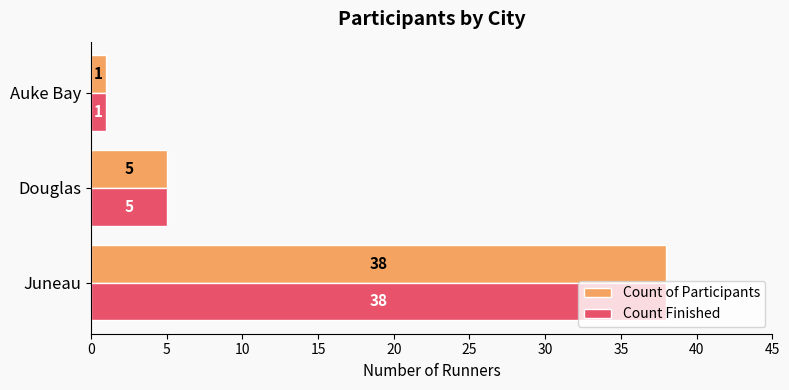

Is it true that Count Finished equals 5 at Douglas?

True